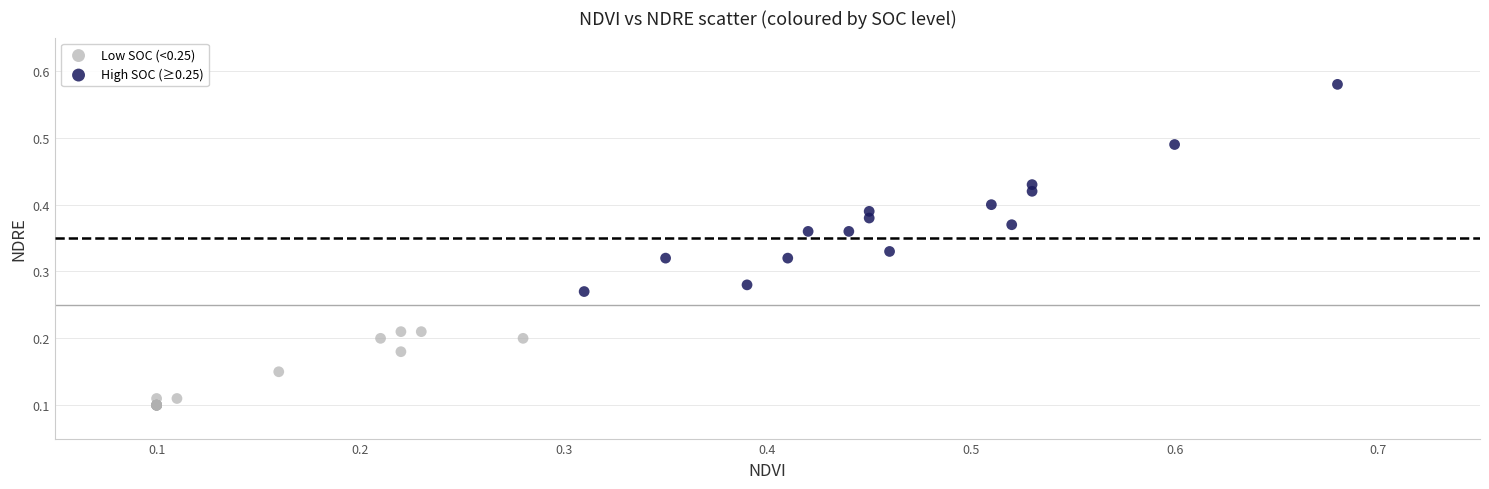

What are all the series names shown in the legend?

Low SOC (<0.25), High SOC (≥0.25)